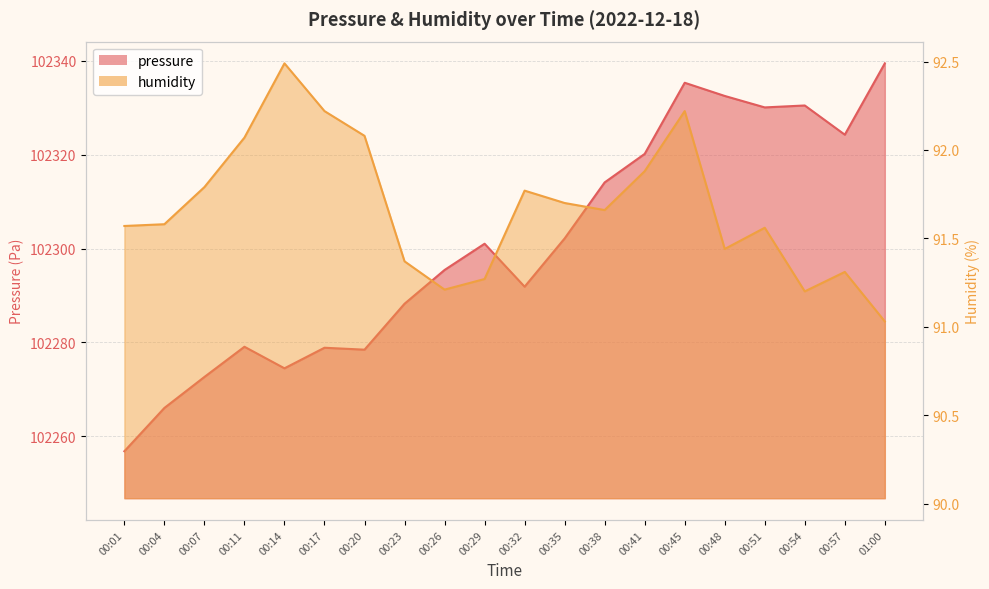

Reading right to left, transcribe all the data shown in this chart.

pressure: 102339.4	102324.2	102330.5	102330.1	102332.5	102335.3	102320.2	102314.1	102302.2	102291.9	102301.0	102295.4	102288.2	102278.5	102278.9	102274.5	102279.1	102272.7	102266.1	102256.8
humidity: 91.0	91.3	91.2	91.6	91.4	92.2	91.9	91.7	91.7	91.8	91.3	91.2	91.4	92.1	92.2	92.5	92.1	91.8	91.6	91.6